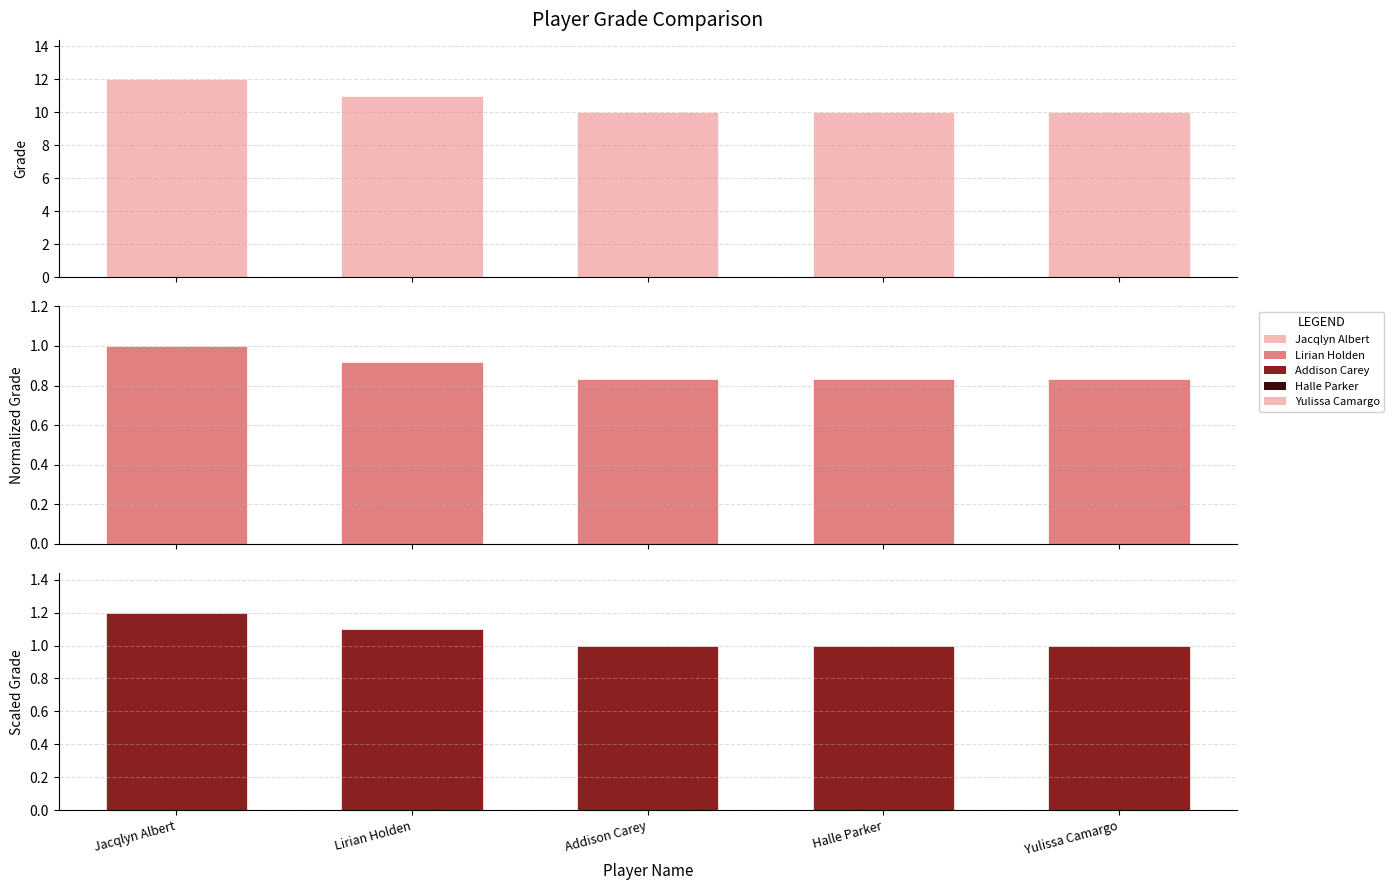

Does the chart contain stacked bars?

No